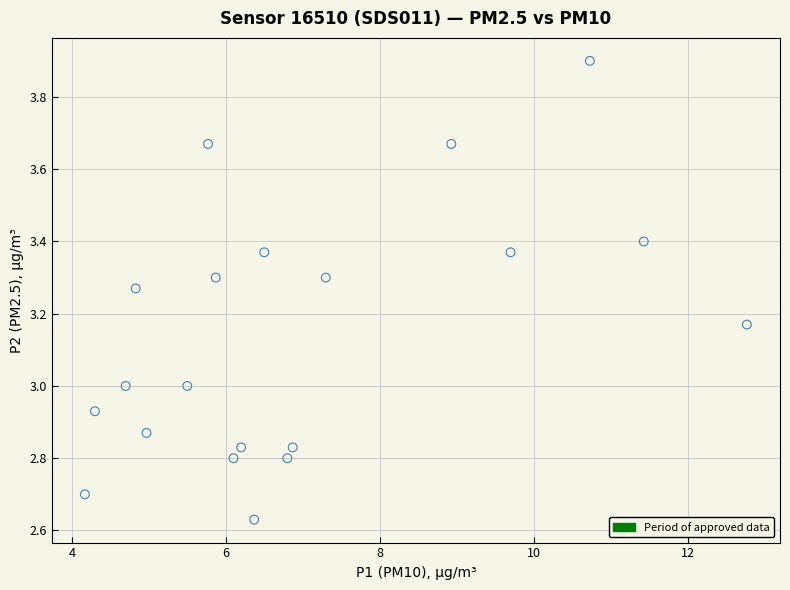

What is the range of Y values (max minus min)?

1.3